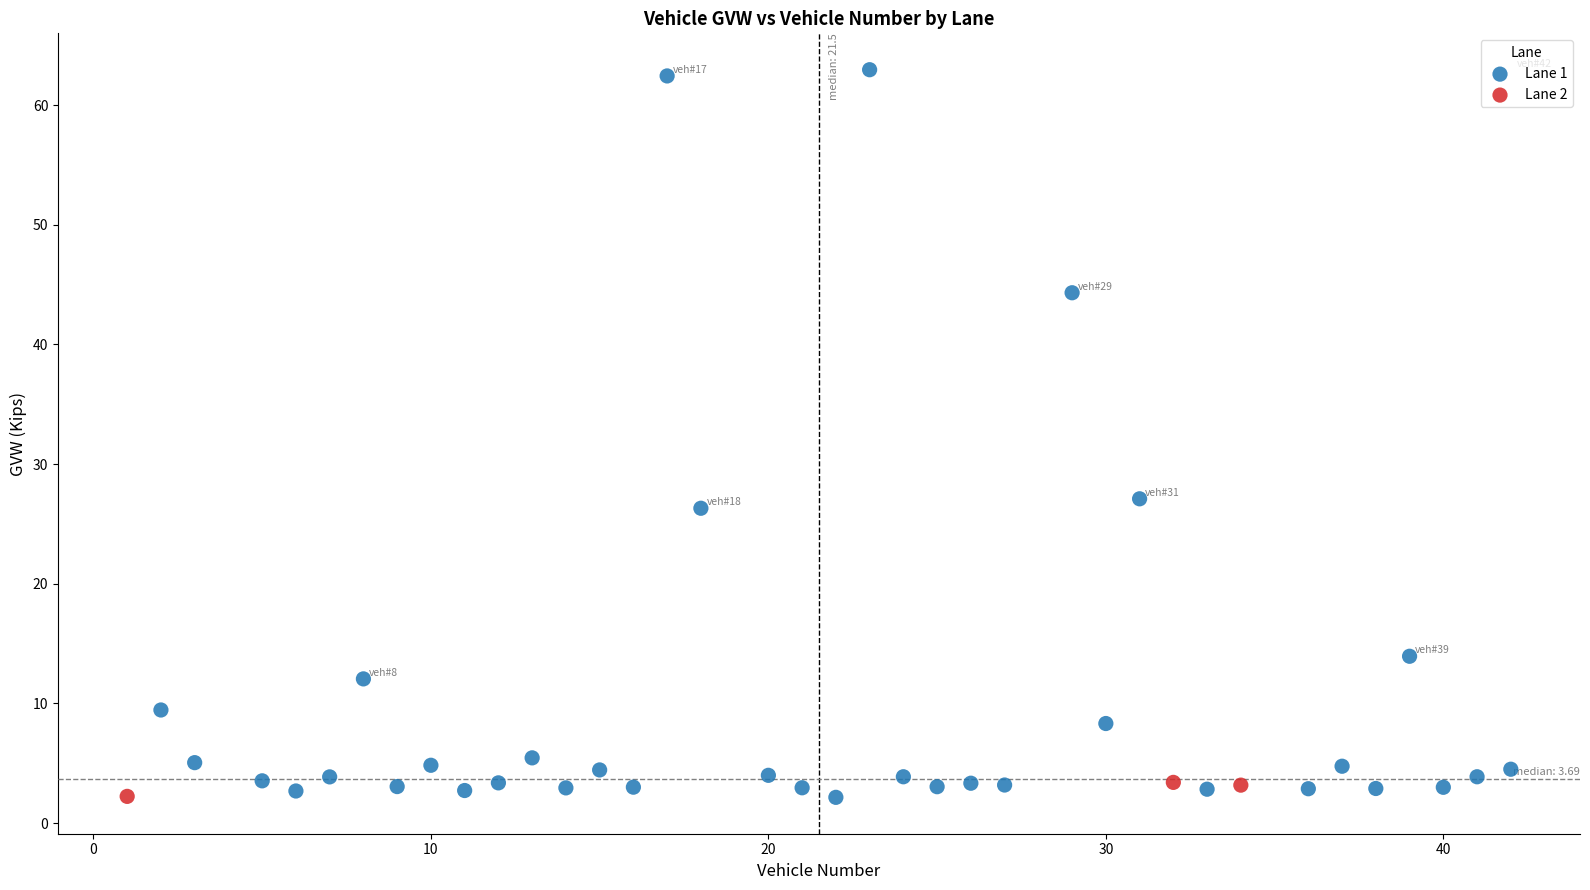

Which series has the widest spread of Y values?

Lane 1